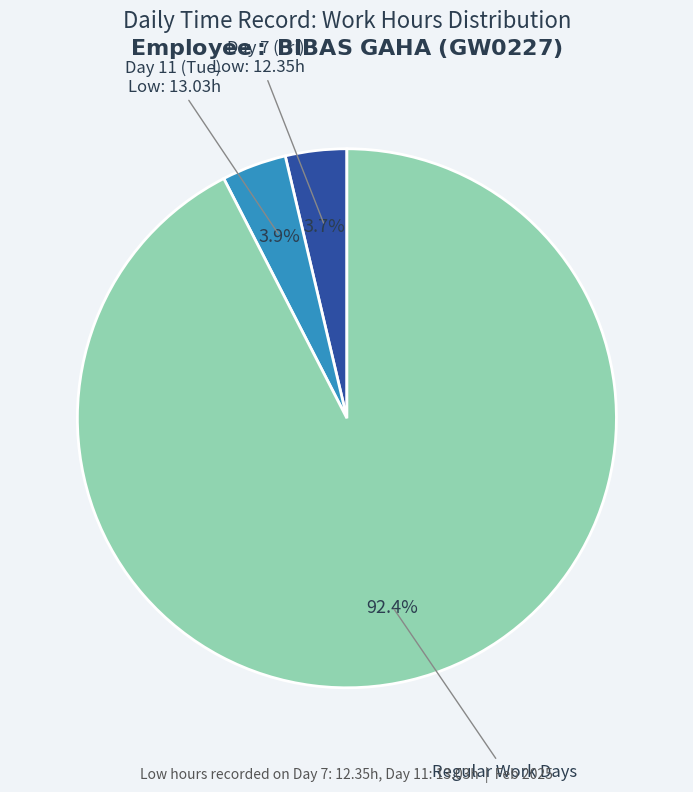

Is there any slice that represents more than half of the pie?

Yes